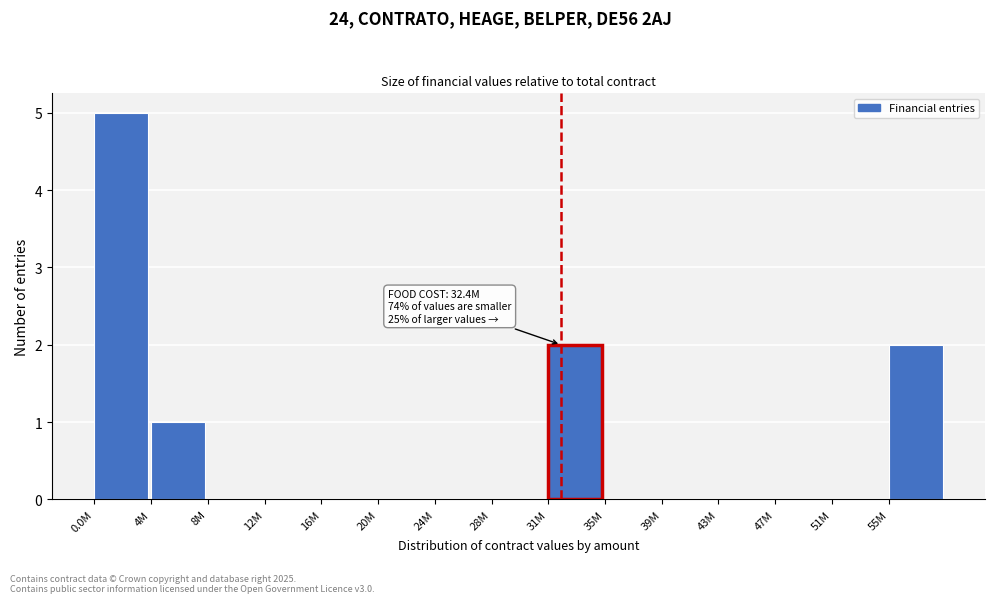

Reading left to right, extract all data points from this chart.

0.0M=5	4M=1	8M=0	12M=0	16M=0	20M=0	24M=0	28M=0	31M=2	35M=0	39M=0	43M=0	47M=0	51M=0	55M=2